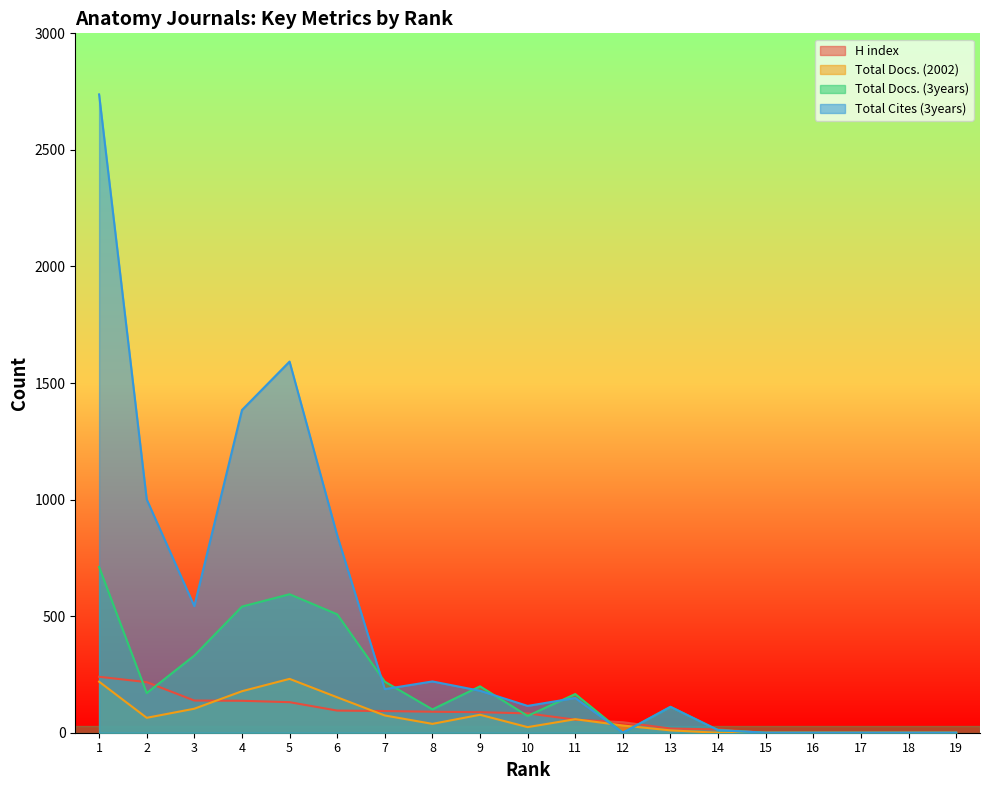

At which category is the sum across all series the highest?

1